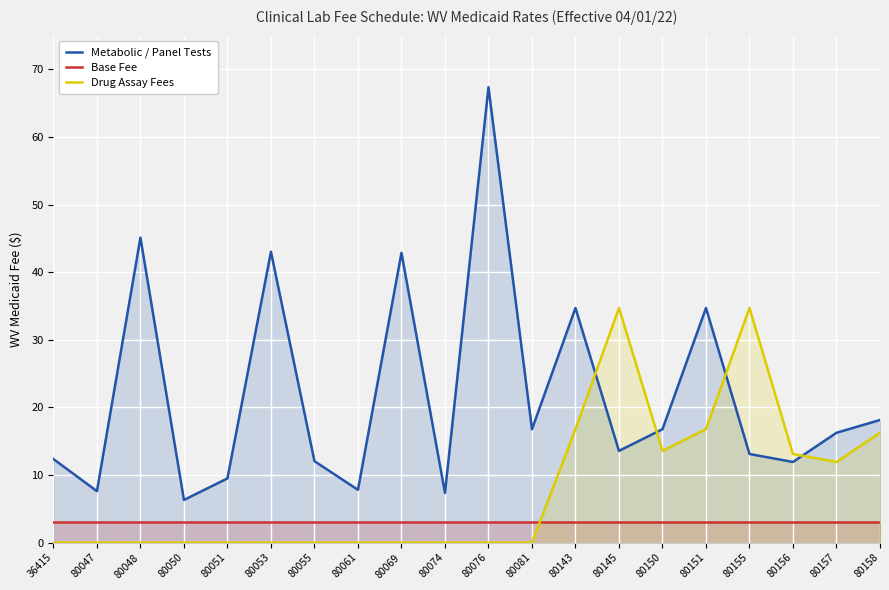

Which category has the lowest value in the Base Fee series?

36415